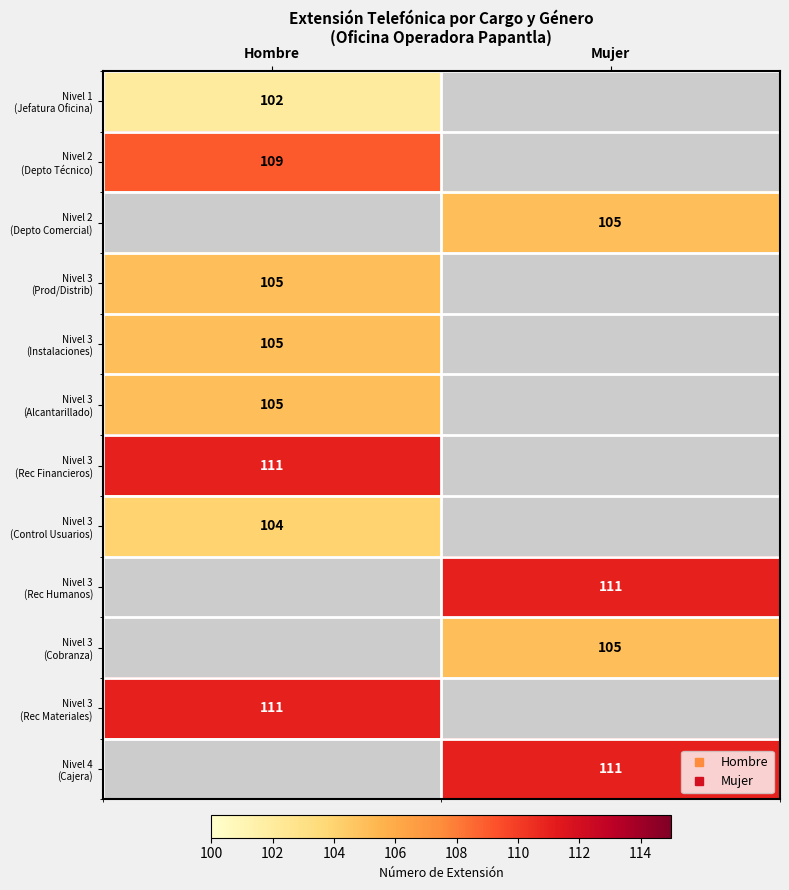

Count the number of categories in the chart.

2